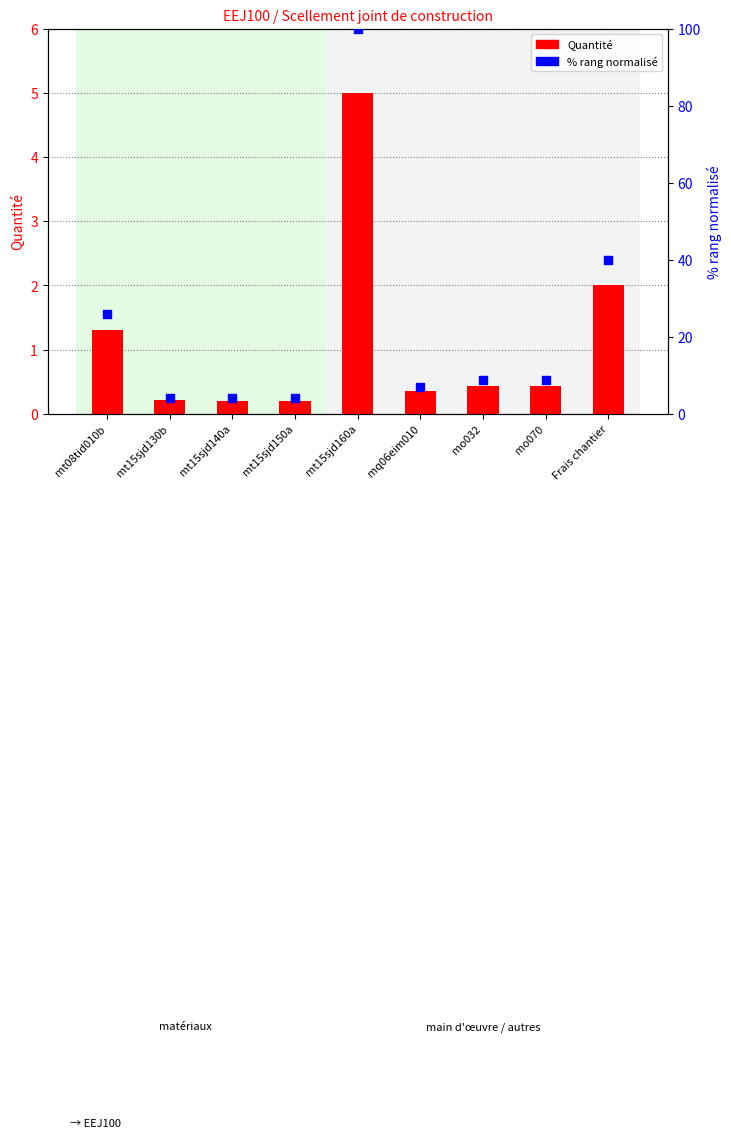

Which series has the largest Y range (max minus min)?

% rang normalisé